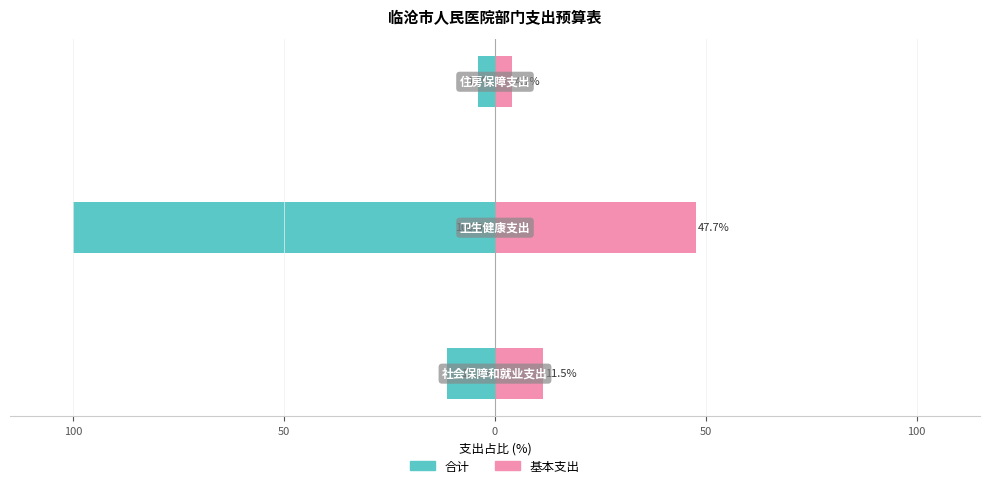

What is the difference between the maximum and minimum values in the 合计 series?

95.9